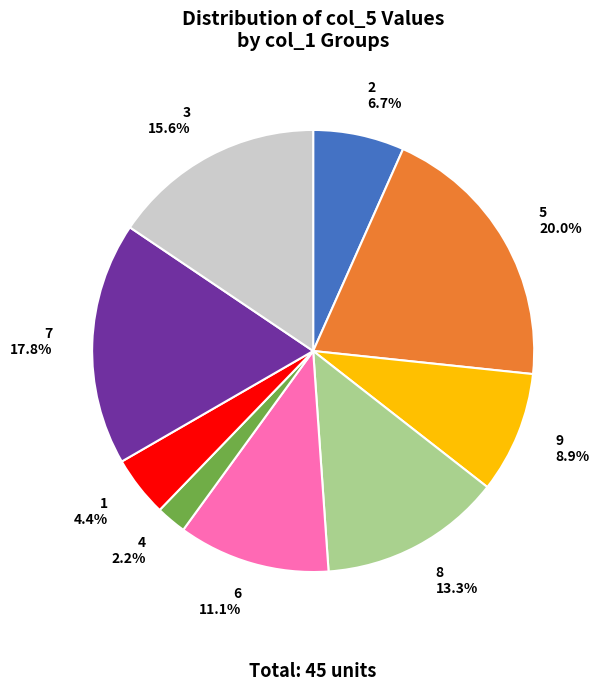

Is 8 13.3% the majority of the pie?

No